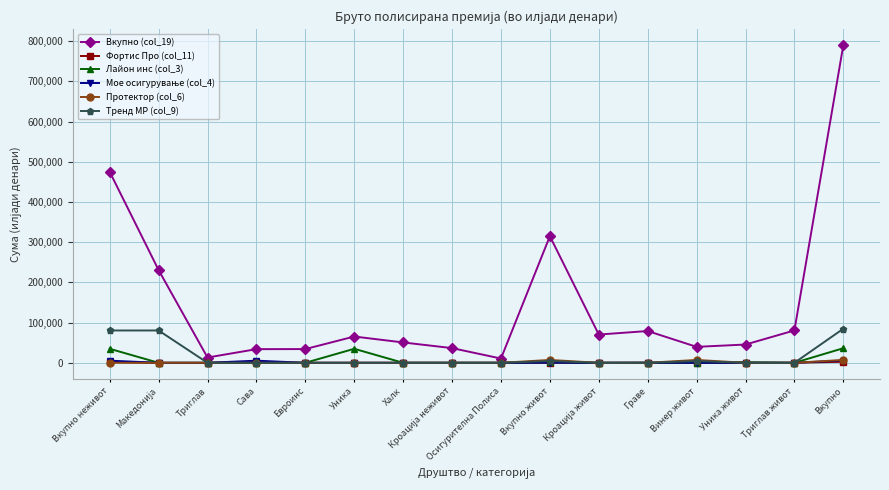

Which series has the largest range (max minus min)?

Вкупно (col_19)